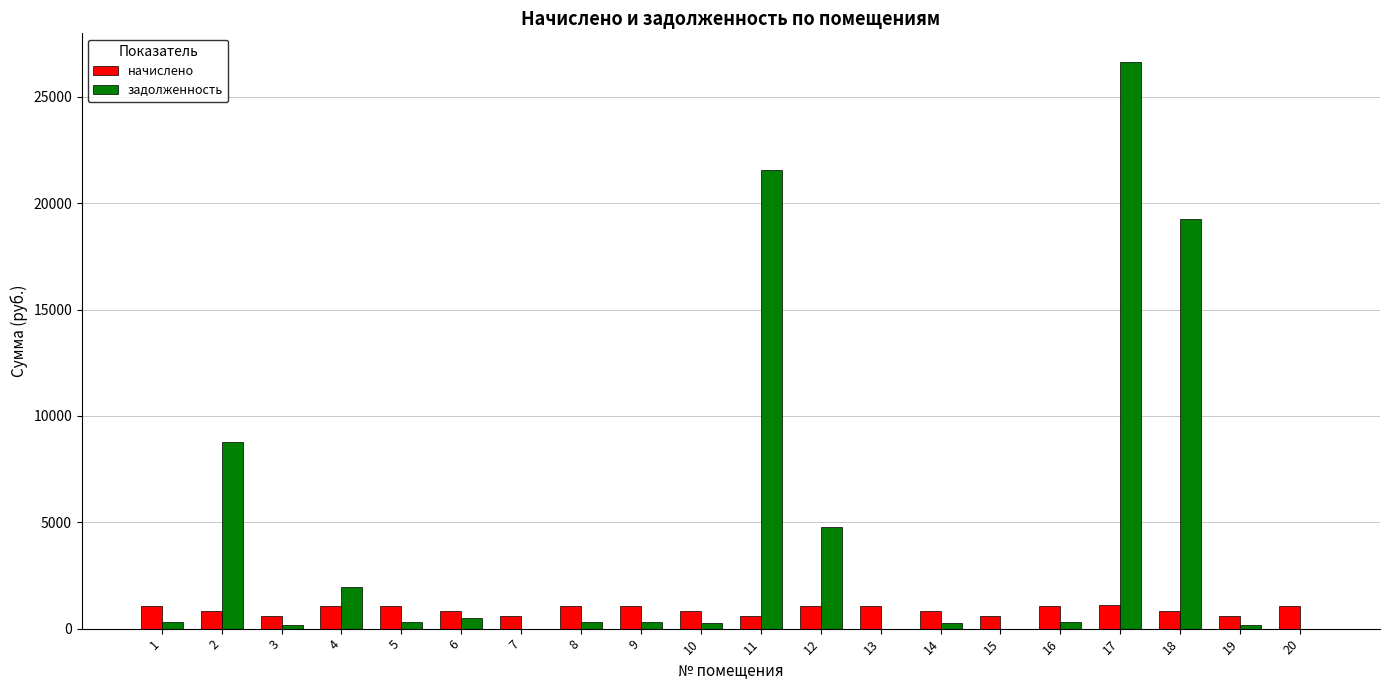

What is the greatest value displayed?

26650.8